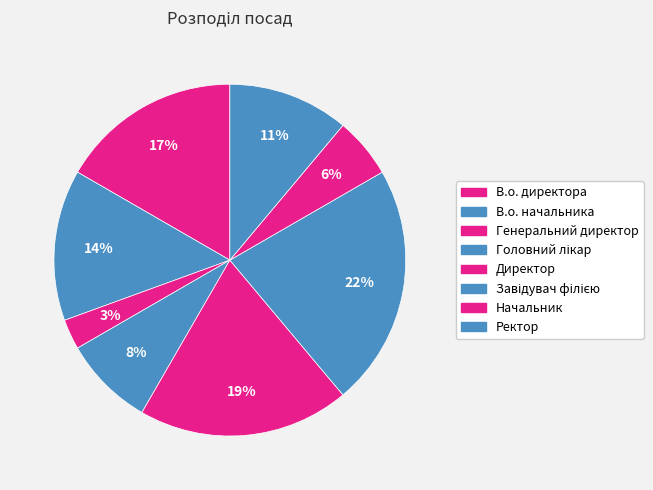

To the nearest percent, what is the combined percentage of В.о. начальника and Начальник?

19%